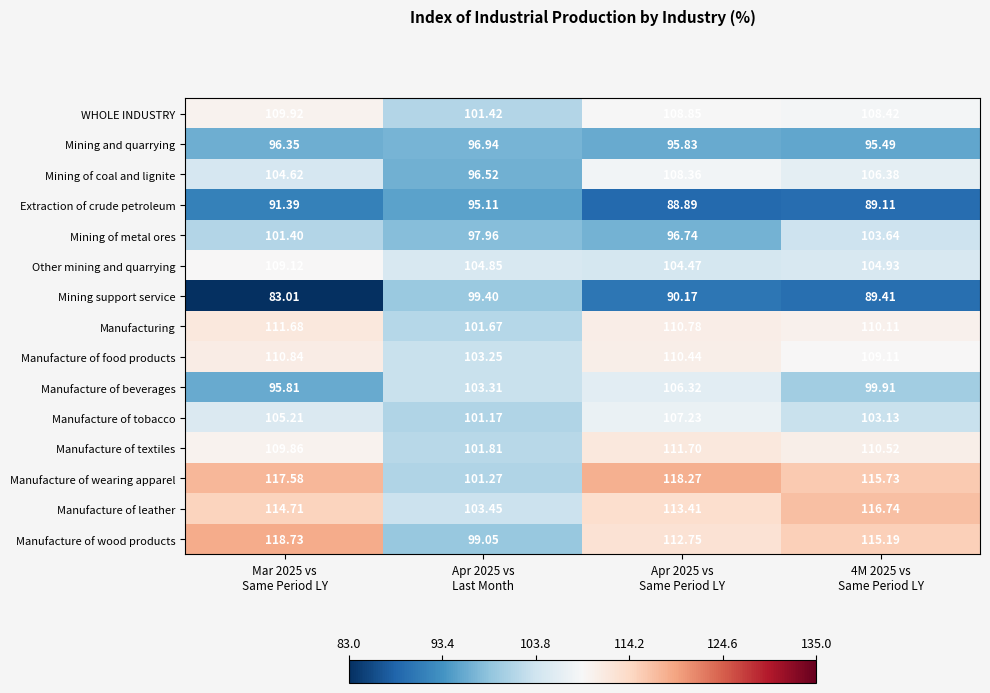

Which series has the largest range (max minus min)?

Manufacture of wood products